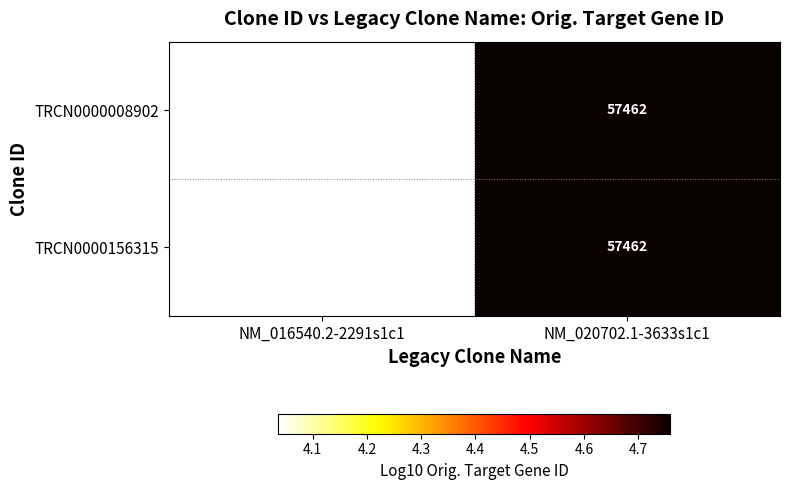

What is the minimum value shown in the chart?

10888